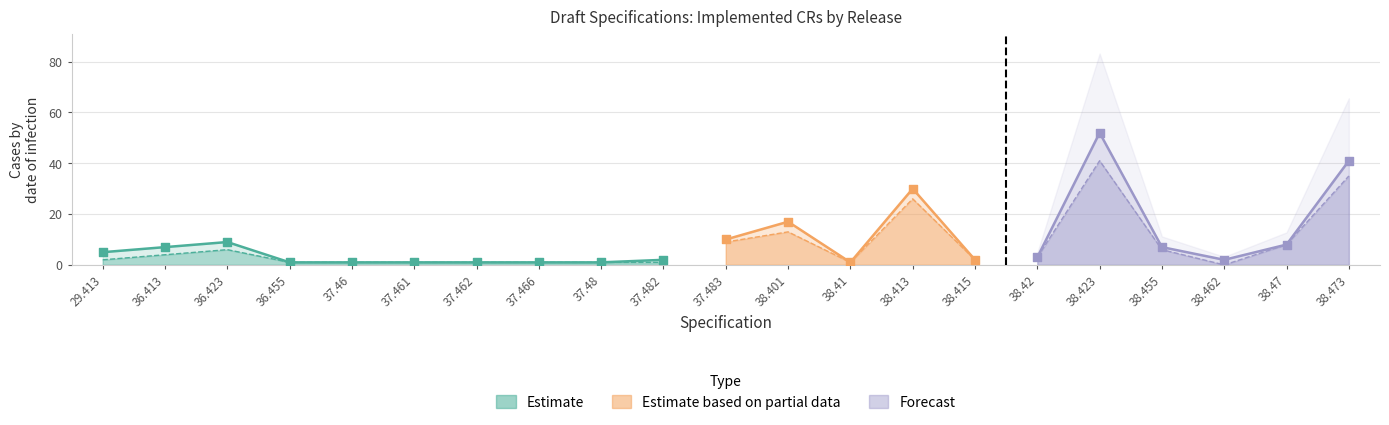

At which category is the sum across all series the highest?

38.423